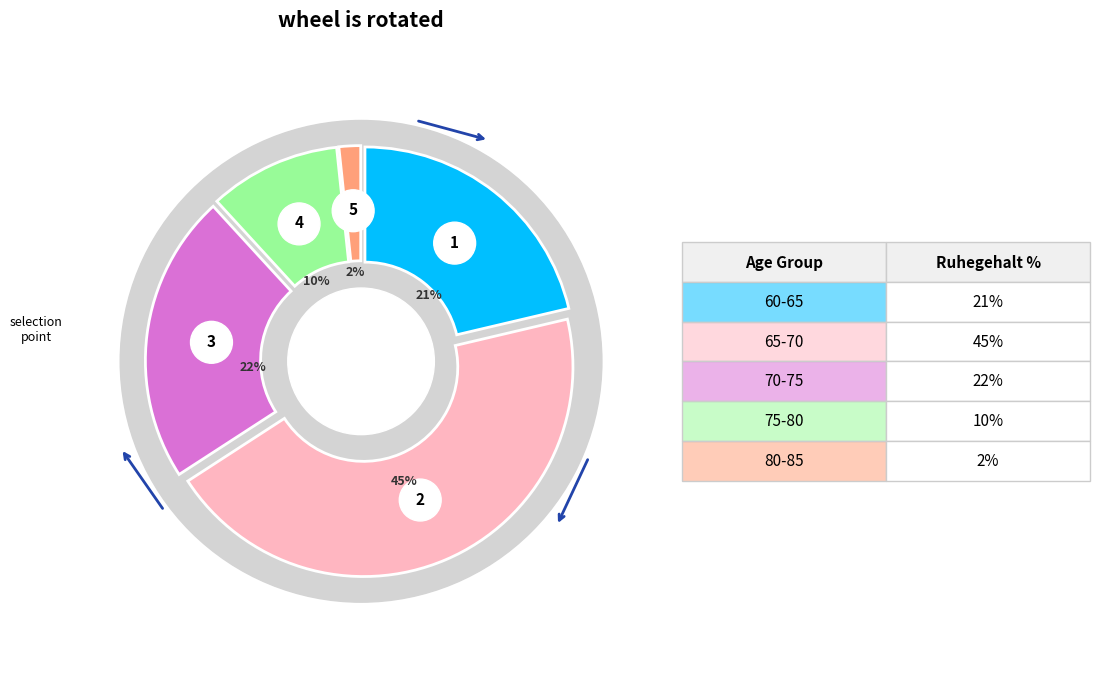

Between 75-80 and 70-75, which is larger?

70-75